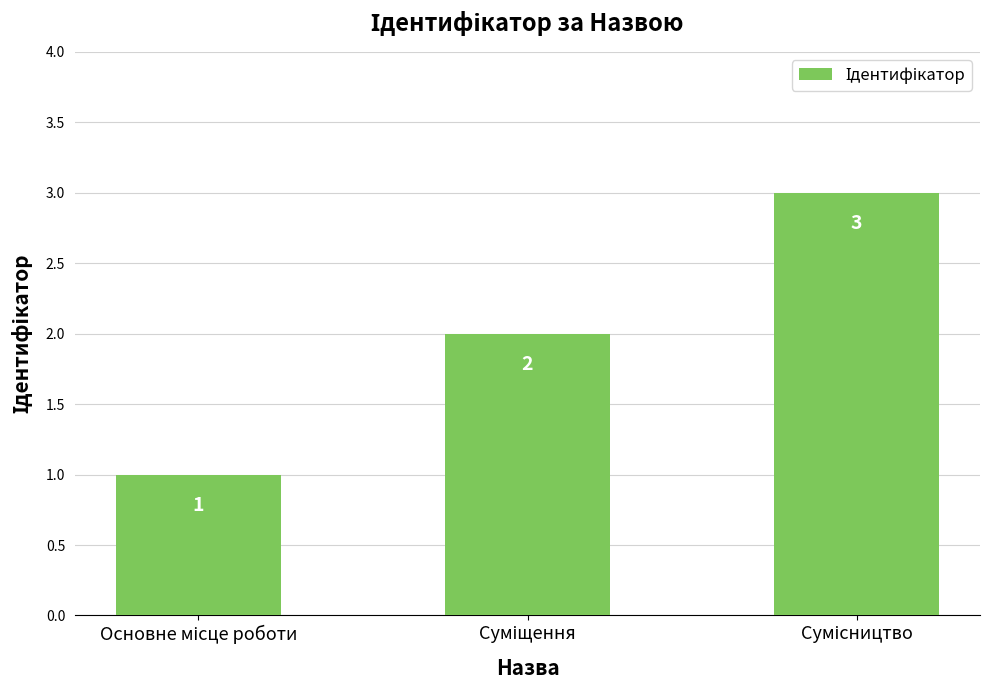

What is the sum of all values?

6